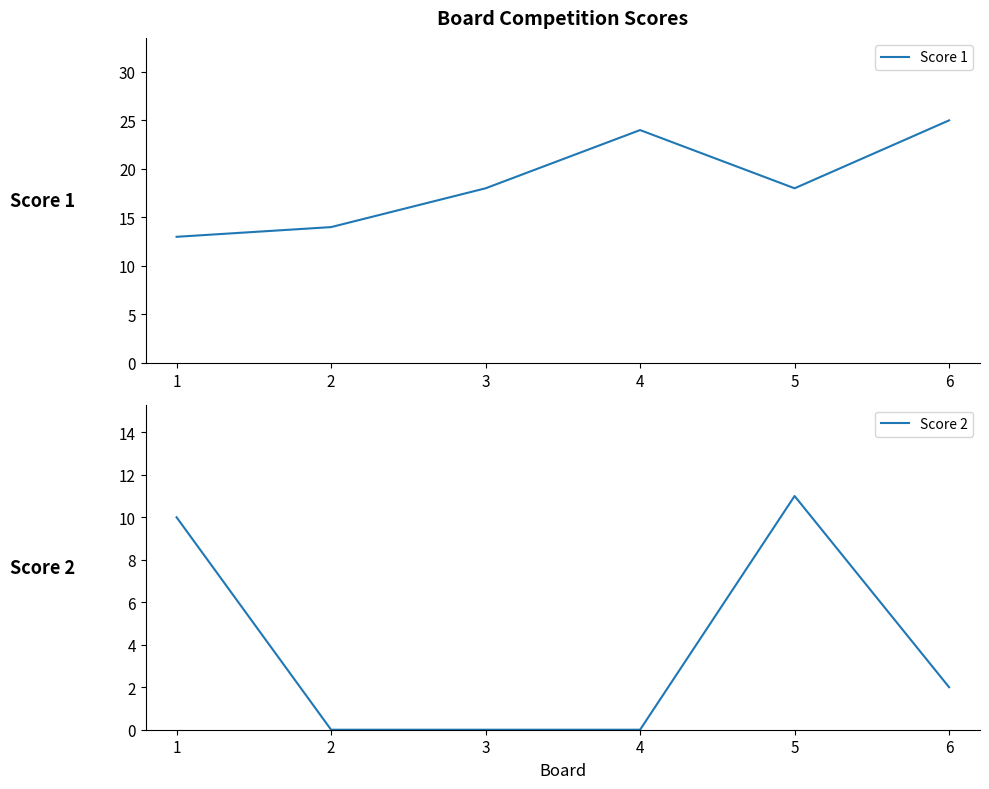

At which category does the chart reach its minimum across all series?

2